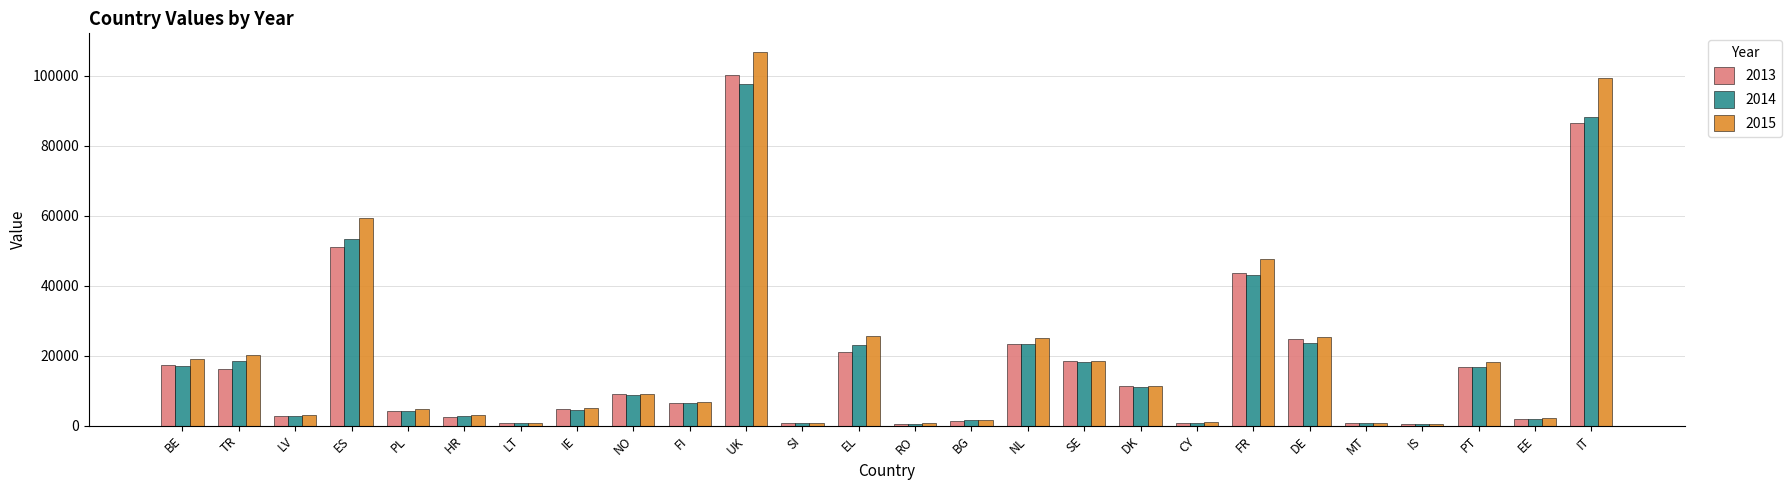

What is the label of the 26th bar from the right?

BE